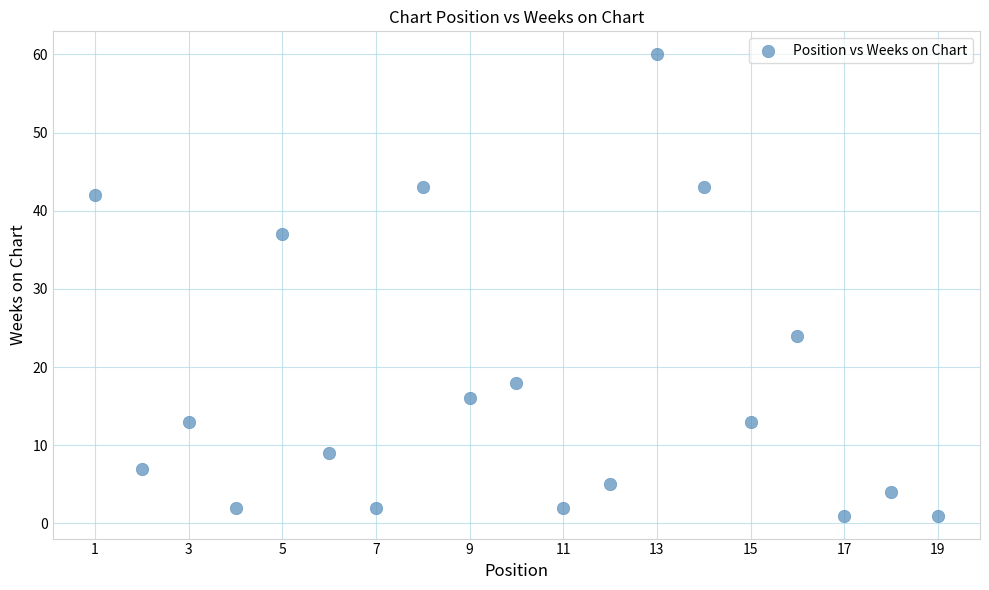

What is the range of X values (max minus min)?

18